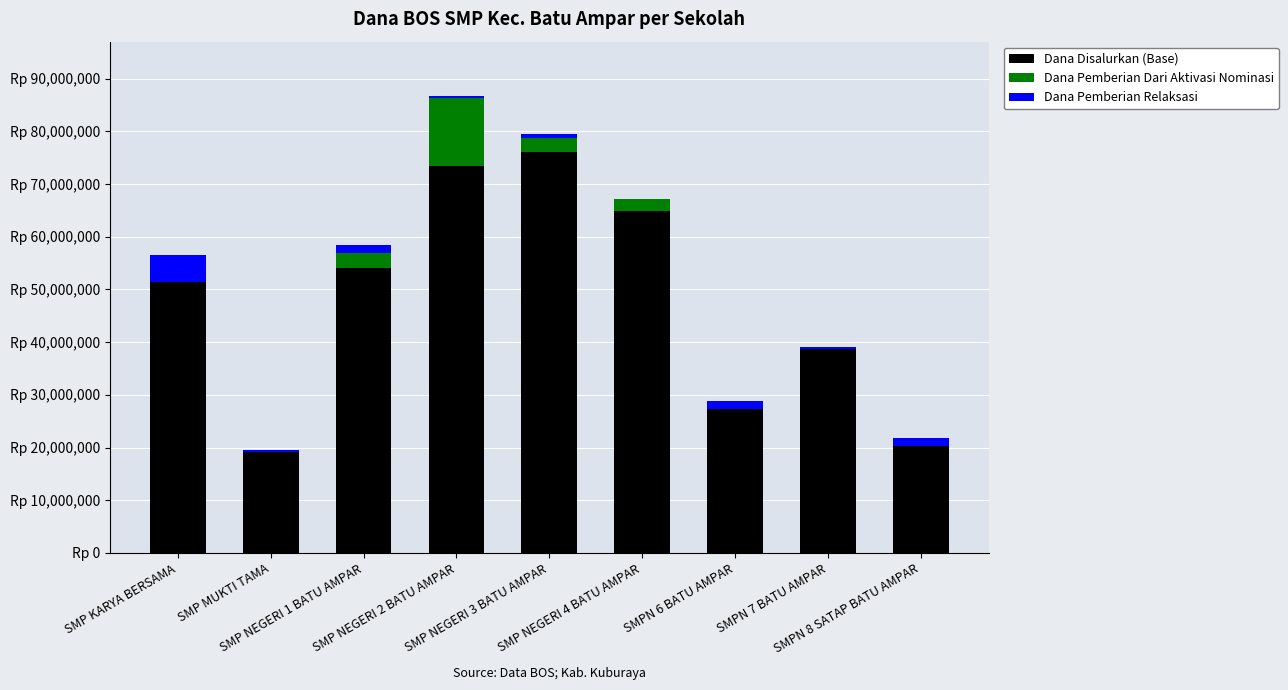

What are all the series names shown in the legend?

Dana Disalurkan (Base), Dana Pemberian Dari Aktivasi Nominasi, Dana Pemberian Relaksasi